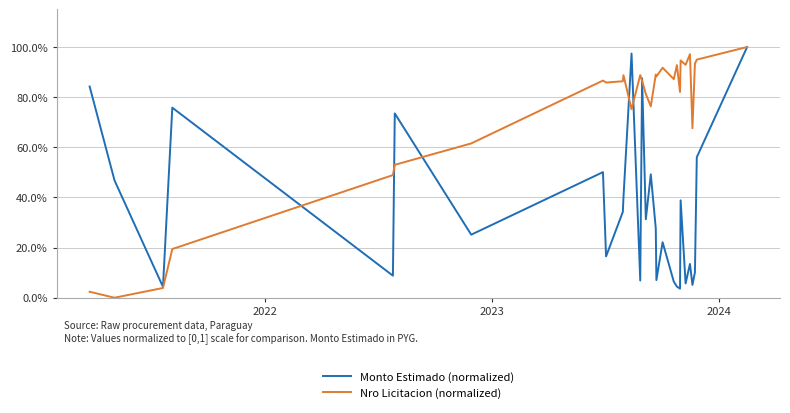

What is the average value of the Monto Estimado (normalized) series?

0.4